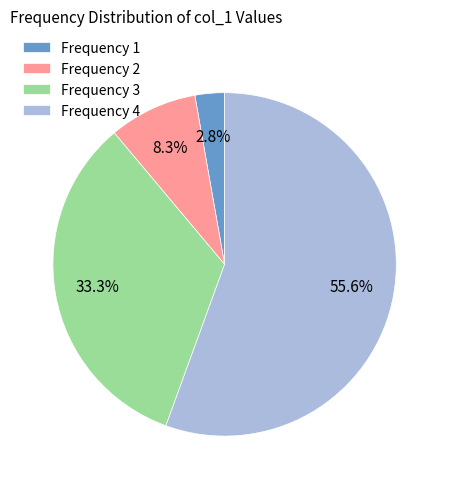

Which slice is the largest?

Frequency 4